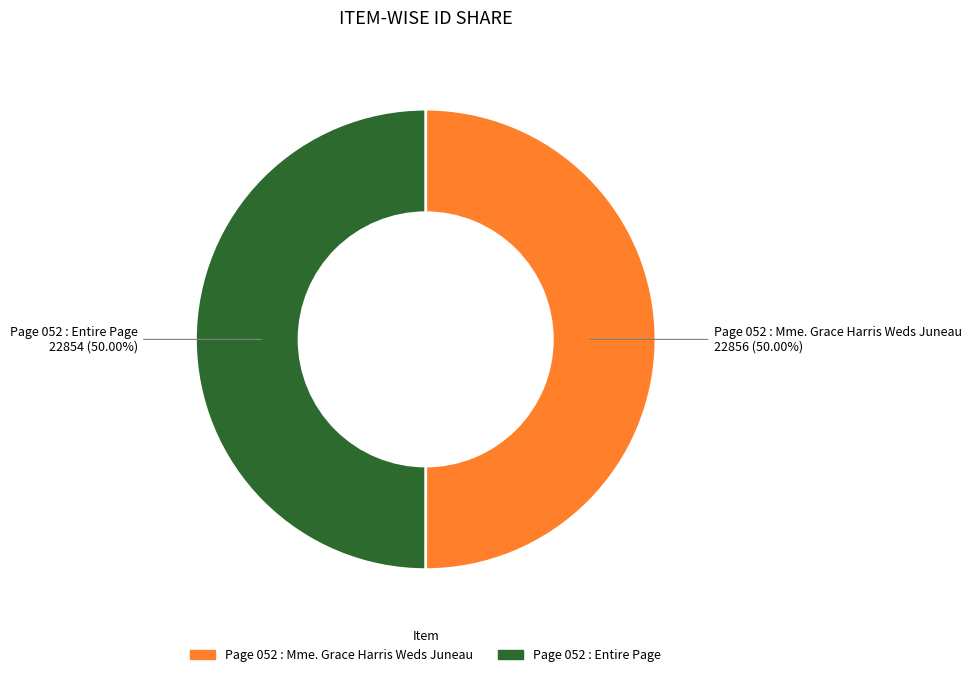

The Page 052 : Mme. Grace Harris Weds Juneau slice represents 60% of the pie. True or false?

False